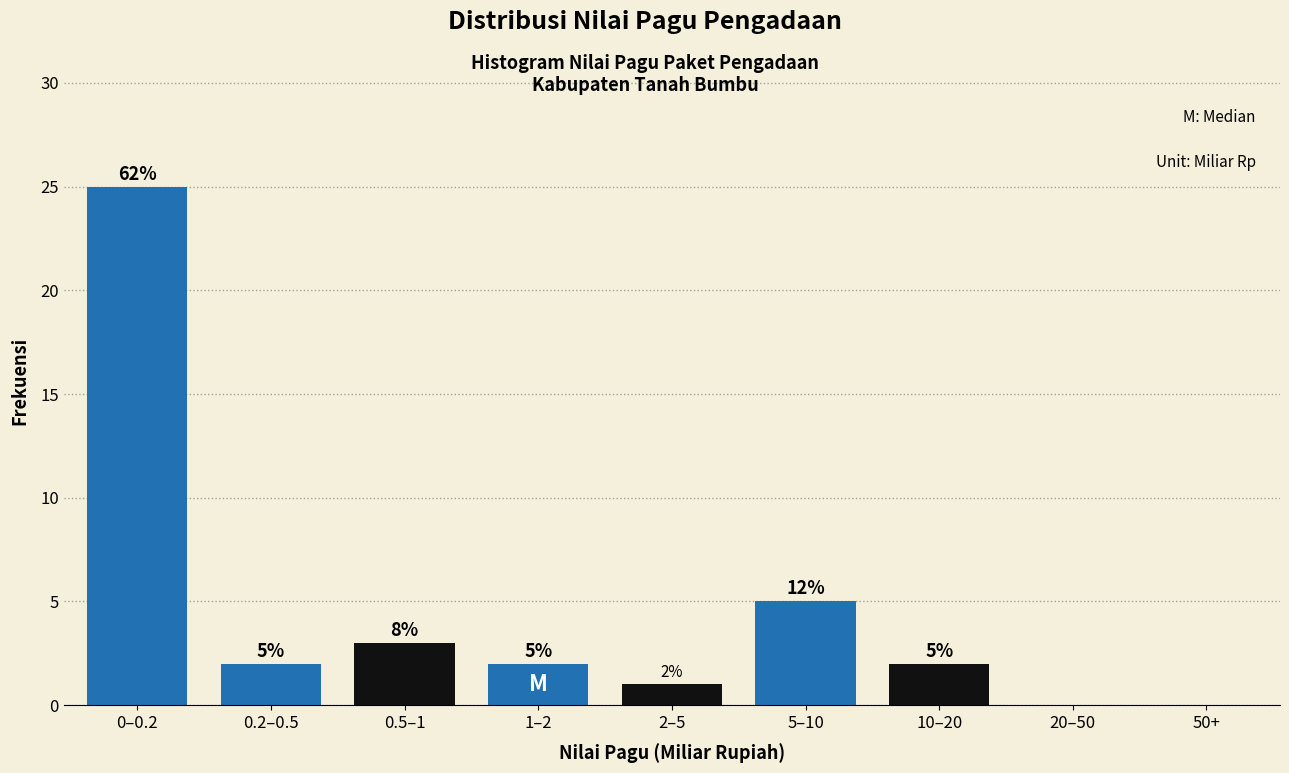

Reading right to left, transcribe all the data shown in this chart.

50+=0	20–50=0	10–20=2	5–10=5	2–5=1	1–2=2	0.5–1=3	0.2–0.5=2	0–0.2=25